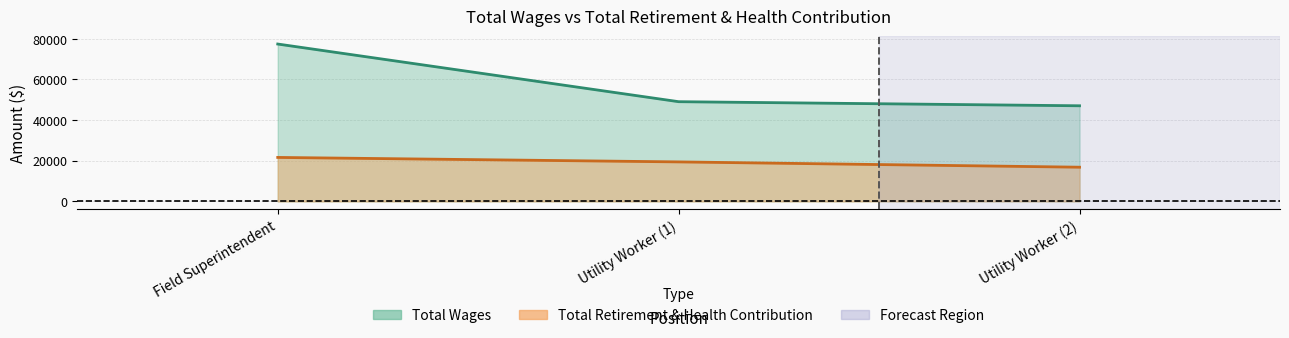

What is the difference between the highest and lowest values at Utility Worker (2)?

30230